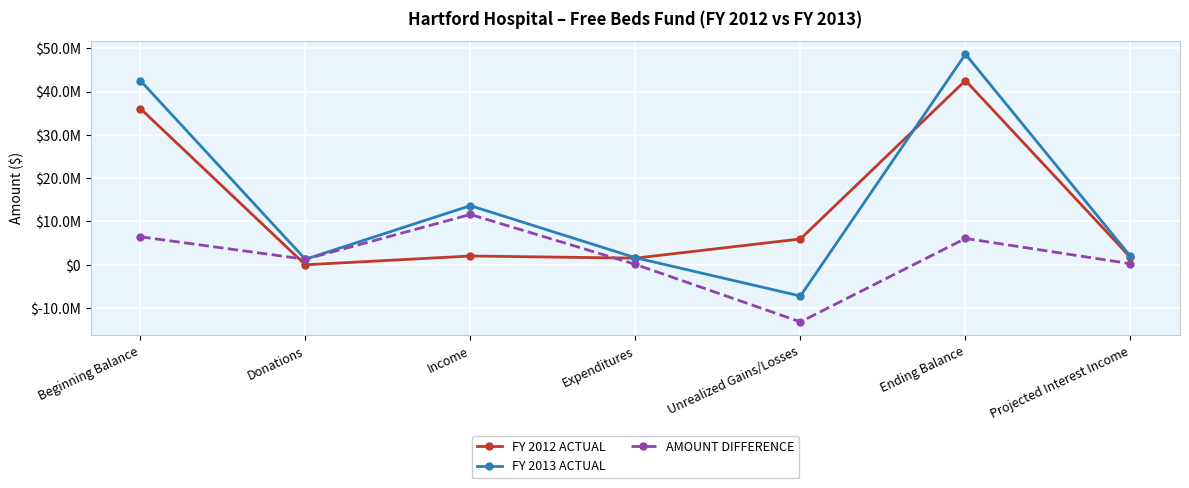

What is the maximum value for FY 2013 ACTUAL?

48636527.0